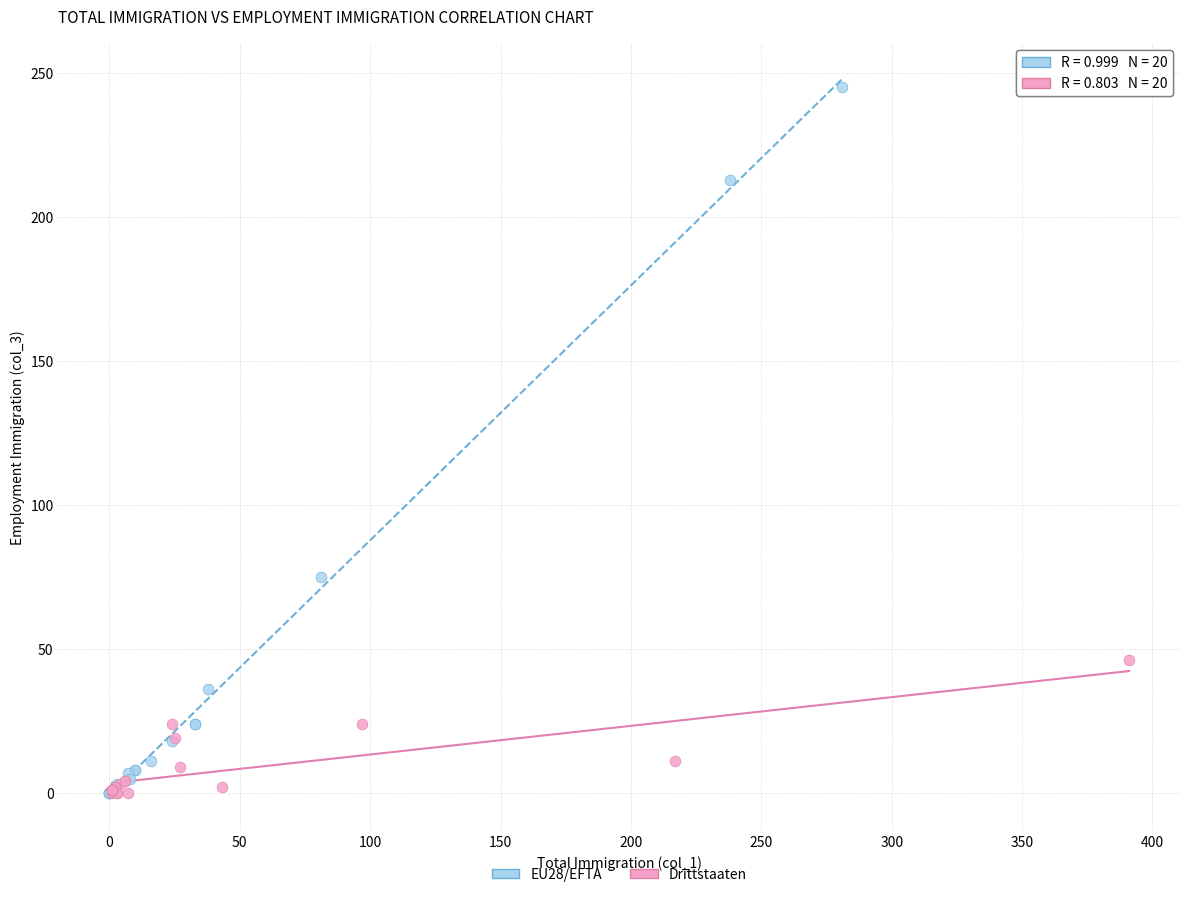

Which series contains the highest Y value?

EU28/EFTA